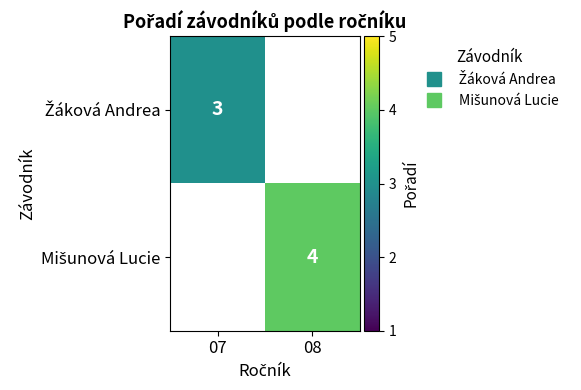

The Mišunová Lucie series shows 4.0 at 08. True or false?

True